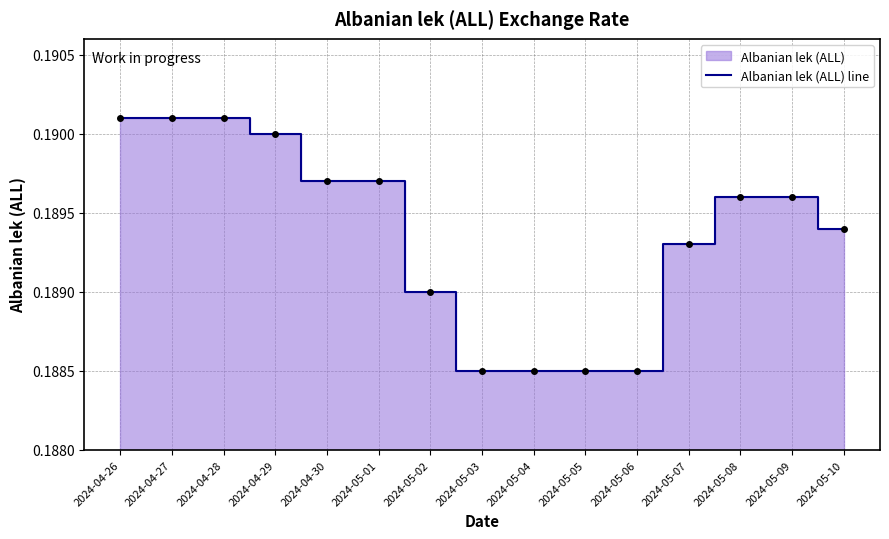

Reading left to right, extract all data points from this chart.

0.2	0.2	0.2	0.2	0.2	0.2	0.2	0.2	0.2	0.2	0.2	0.2	0.2	0.2	0.2